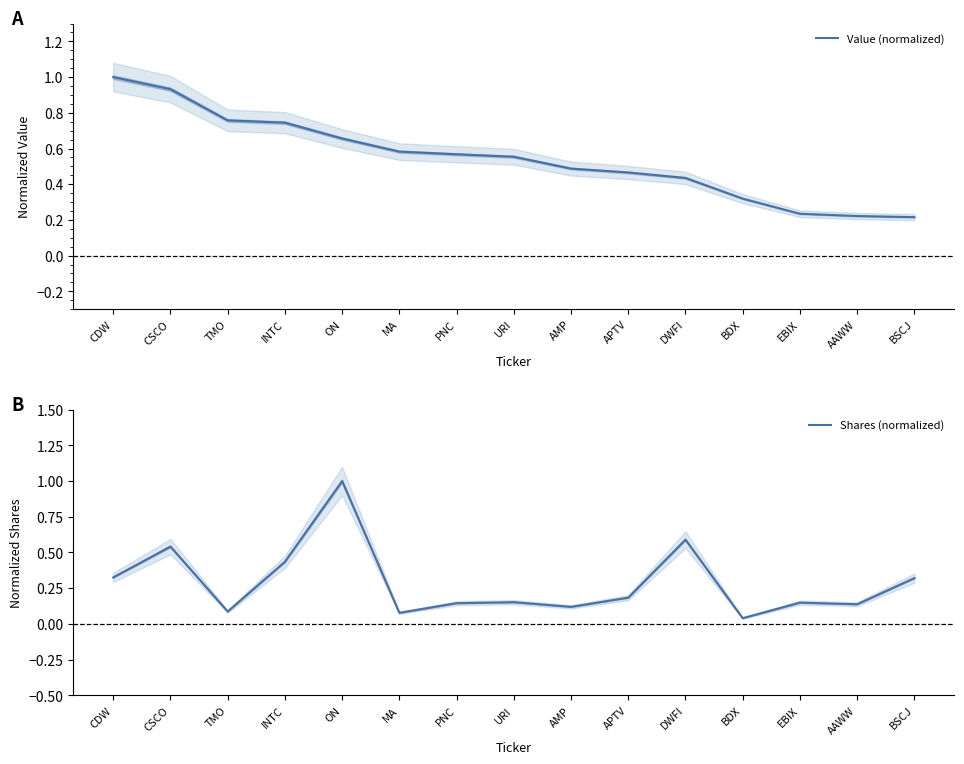

What is the sum of all Shares (normalized) values?

4.3